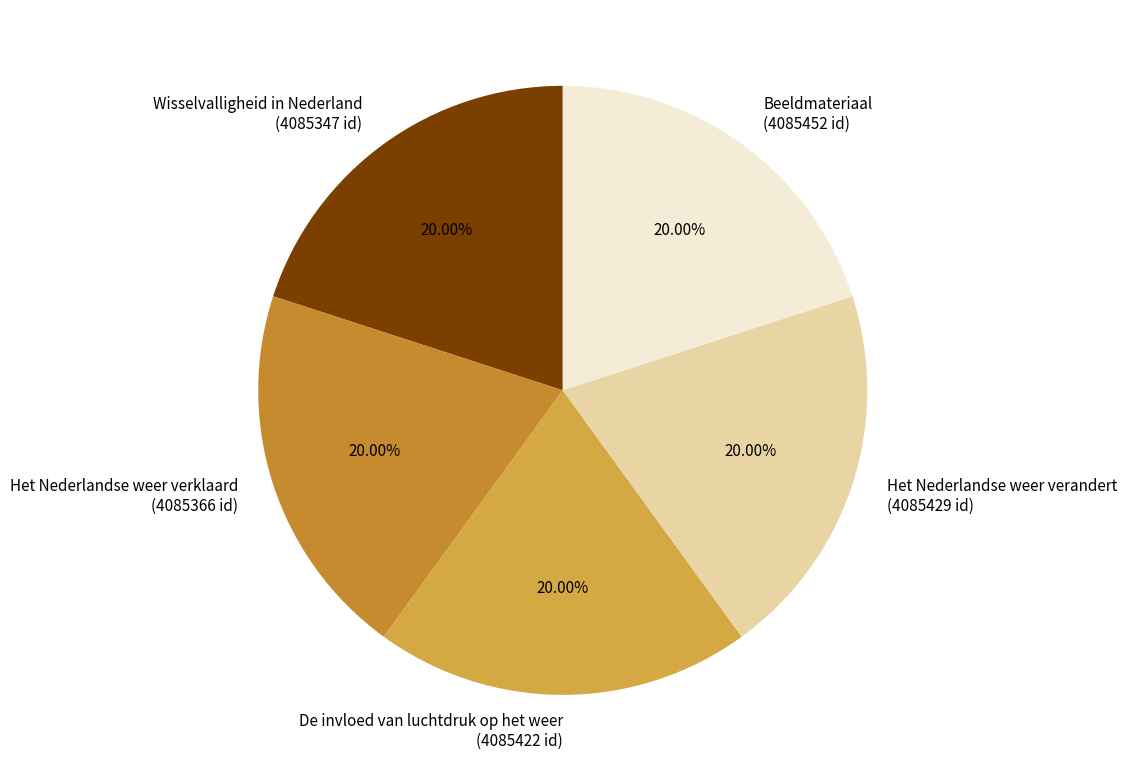

The De invloed van luchtdruk op het weer slice represents 20% of the pie. True or false?

True